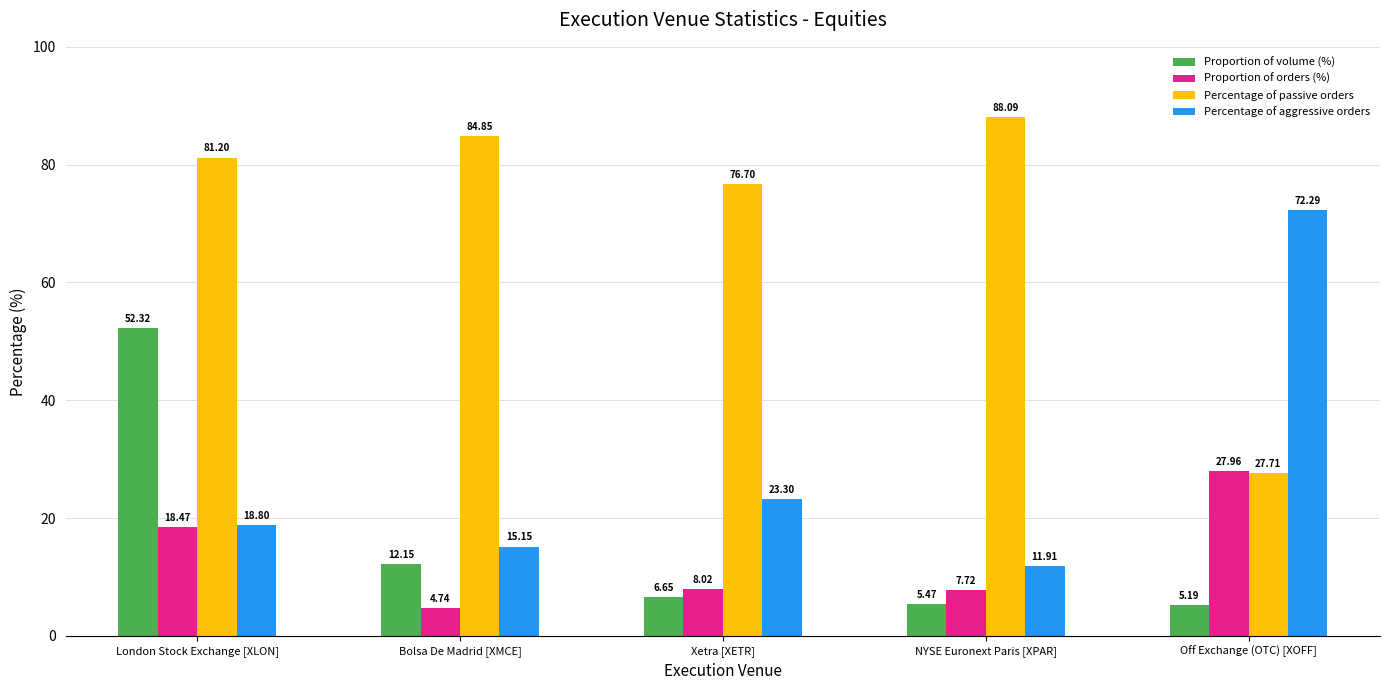

What is the value of the Proportion of volume (%) bar at the 2nd from the left?

12.2